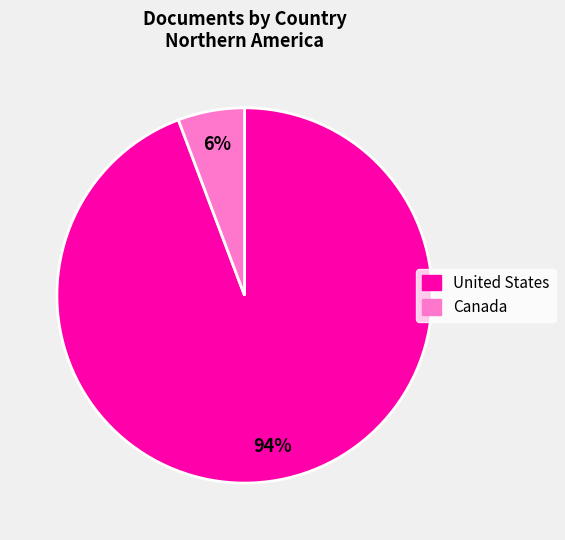

What is the smallest slice in the pie chart?

Canada